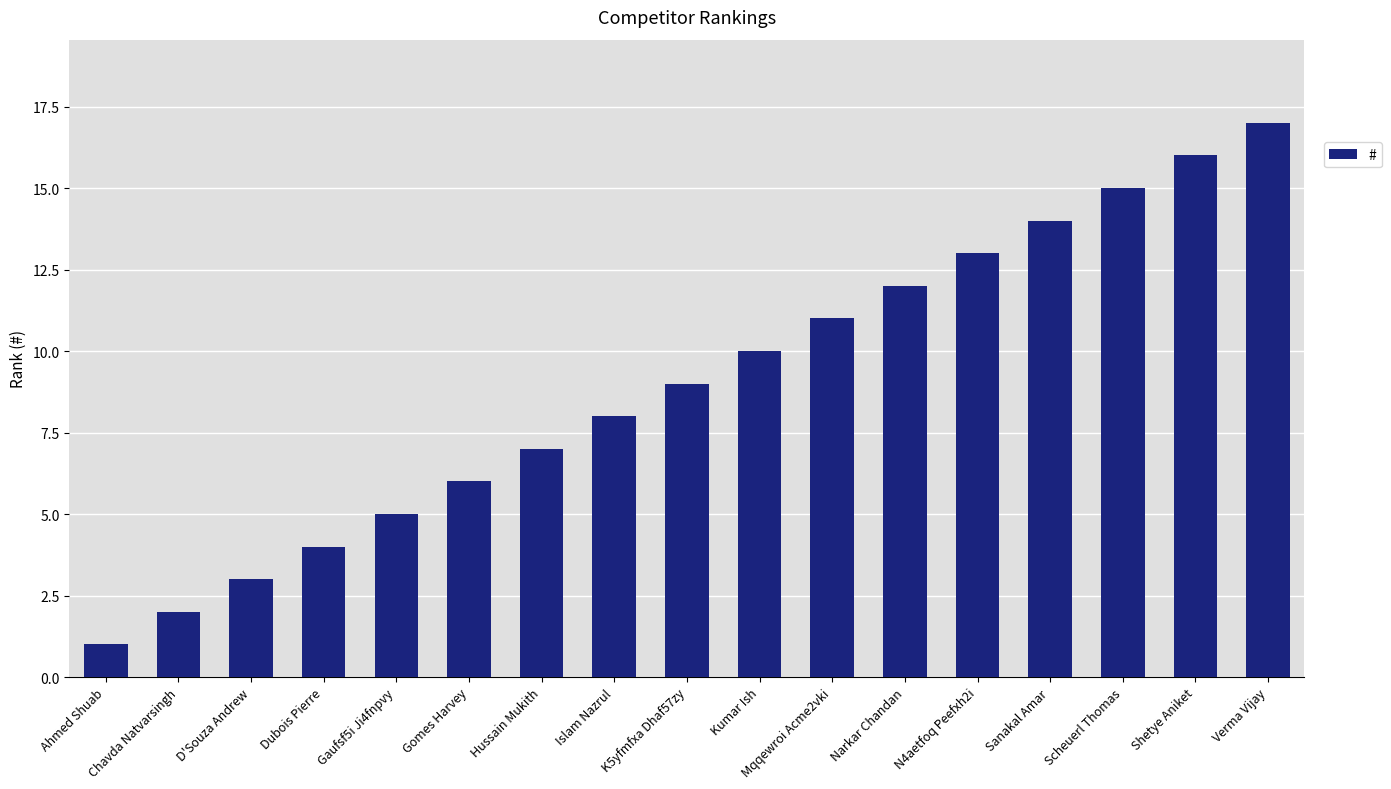

What position from the right is D'Souza Andrew?

15